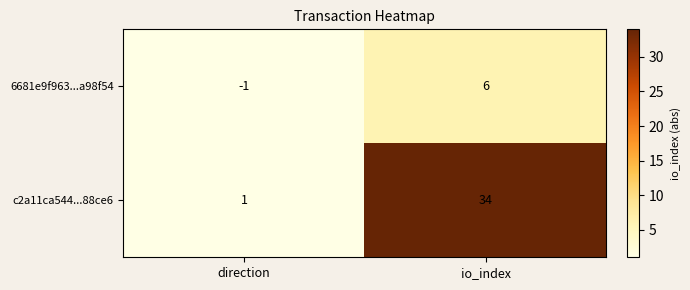

Where is 6681e9f963...a98f54 nearest to the value 2?

direction